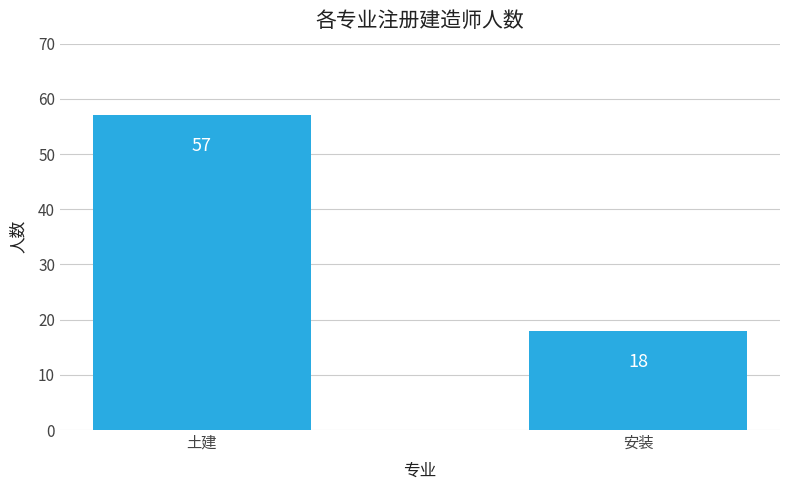

Reading right to left, what are all the values shown in this chart?

18	57